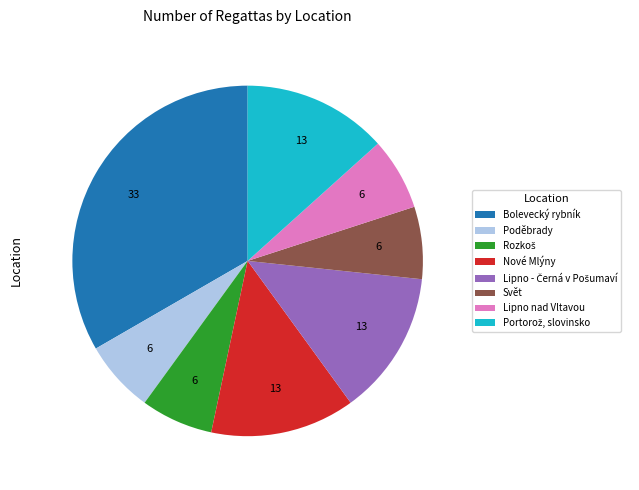

Combined, do Bolevecký rybník and Poděbrady account for over 50%?

No